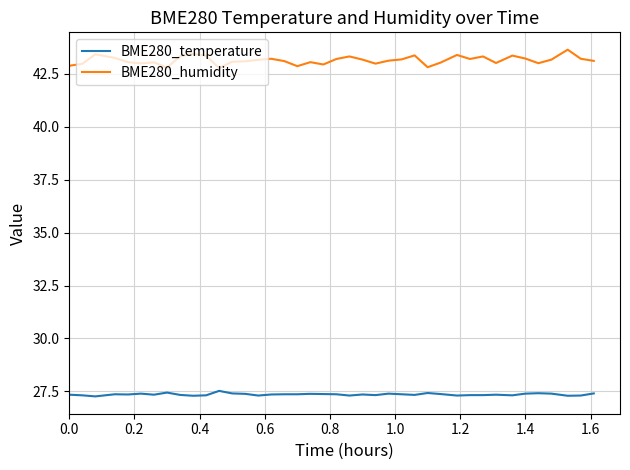

Rank the series by their maximum value, from lowest to highest.

BME280_temperature, BME280_humidity